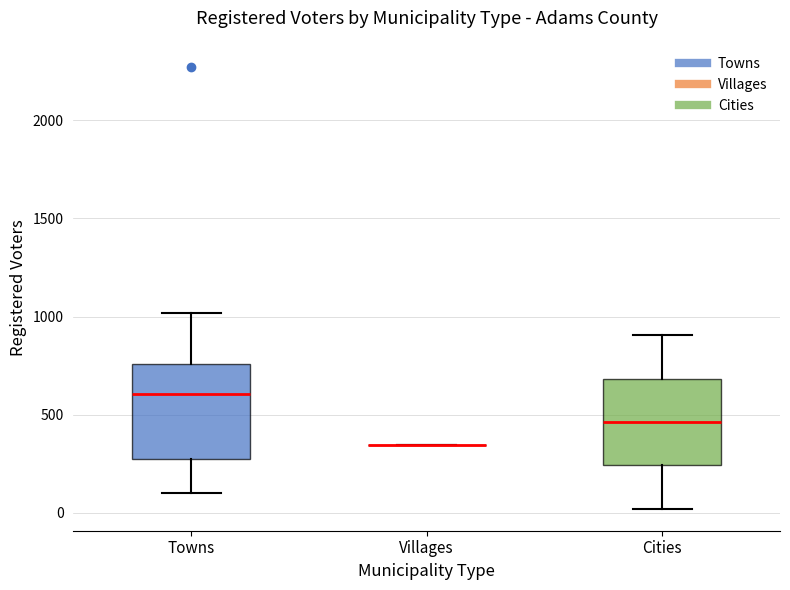

Reading left to right, read every box against the y-axis: the position of its median line, the range the box covers, and the ends of its whiskers. The values are not printed on the chart, so give them approximately, as read against the axis.

Towns: median 600, box 300 to 750, whiskers 100 to 1000
Villages: box collapsed to a line at 350, whiskers 350 to 350
Cities: median 450, box 250 to 700, whiskers 0 to 900